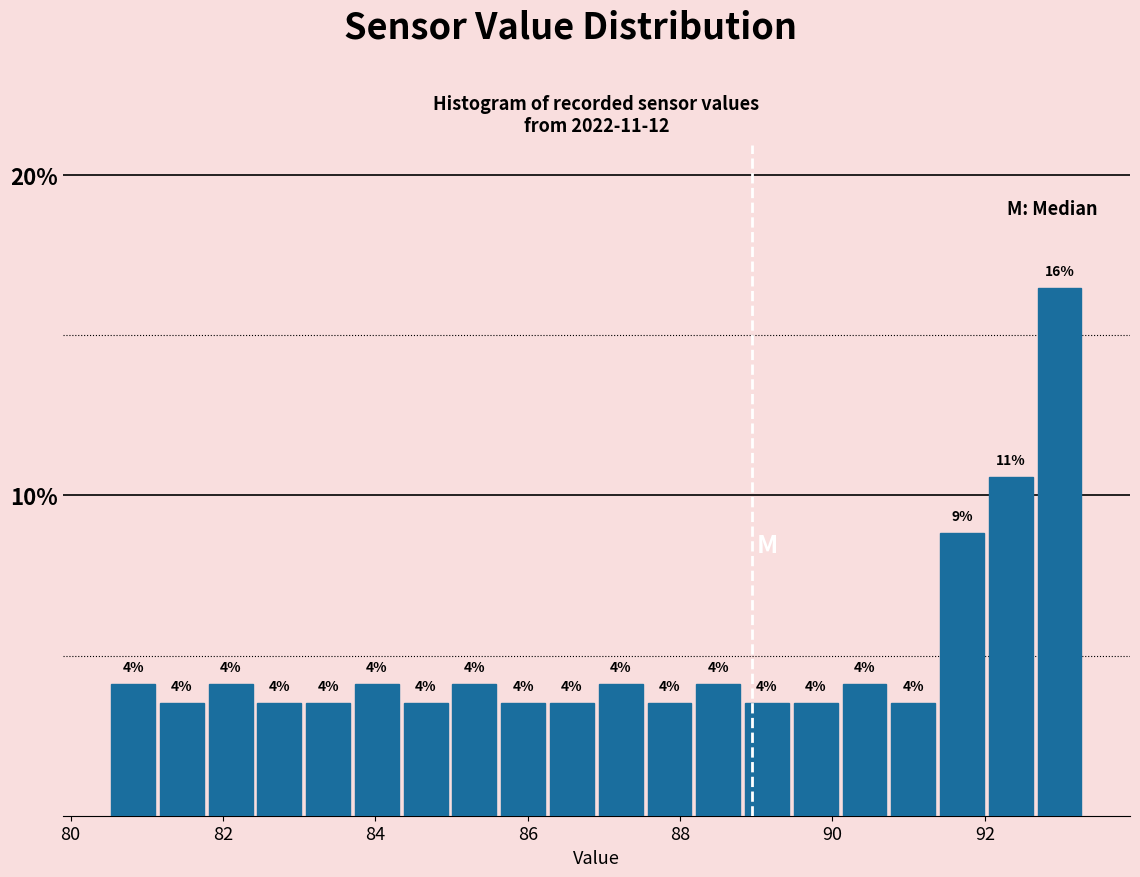

Around what value on the x-axis is the tallest bar? Give the approximate position of its centre, as read against the axis.

93.0